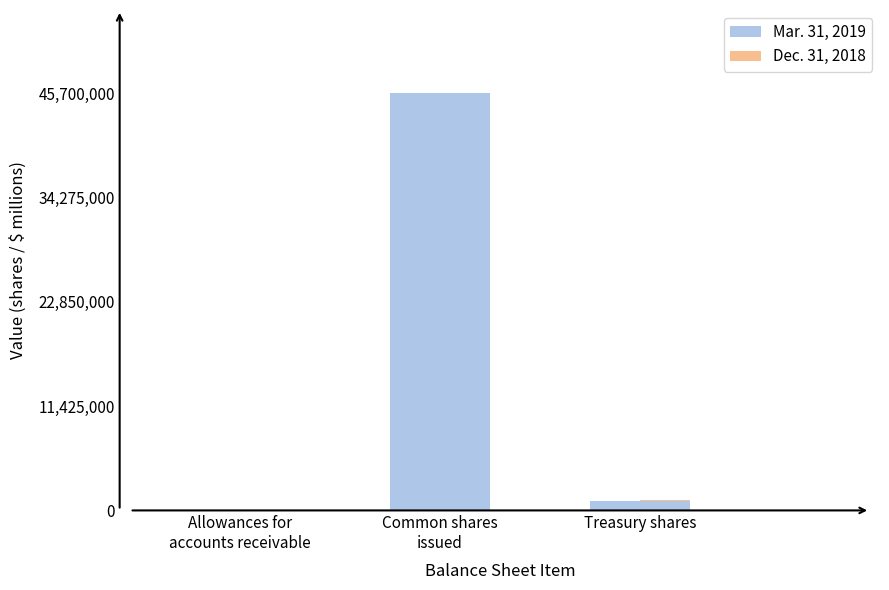

Count the number of categories in the chart.

3